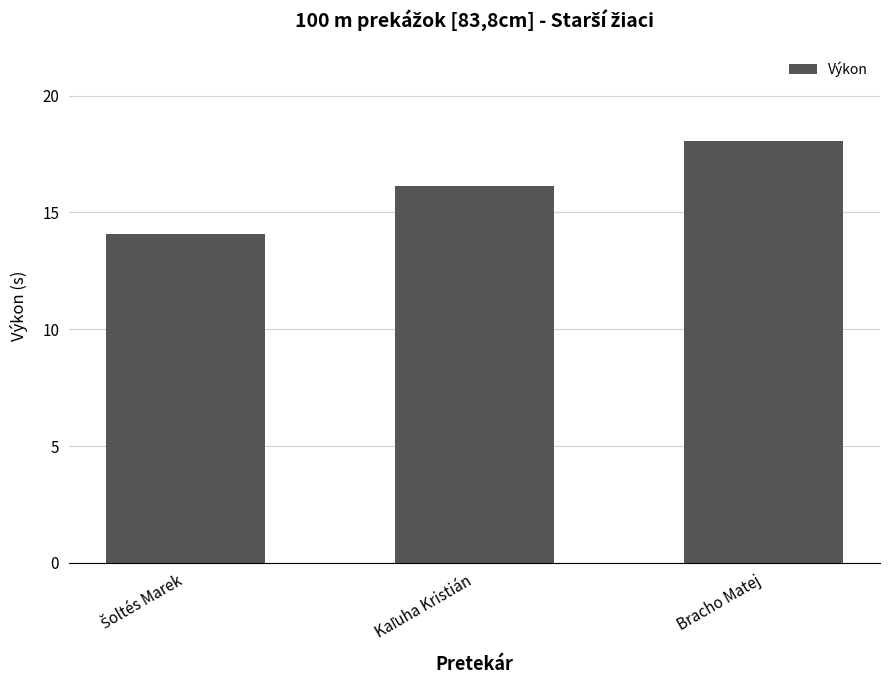

What is the maximum value shown in the chart?

18.0